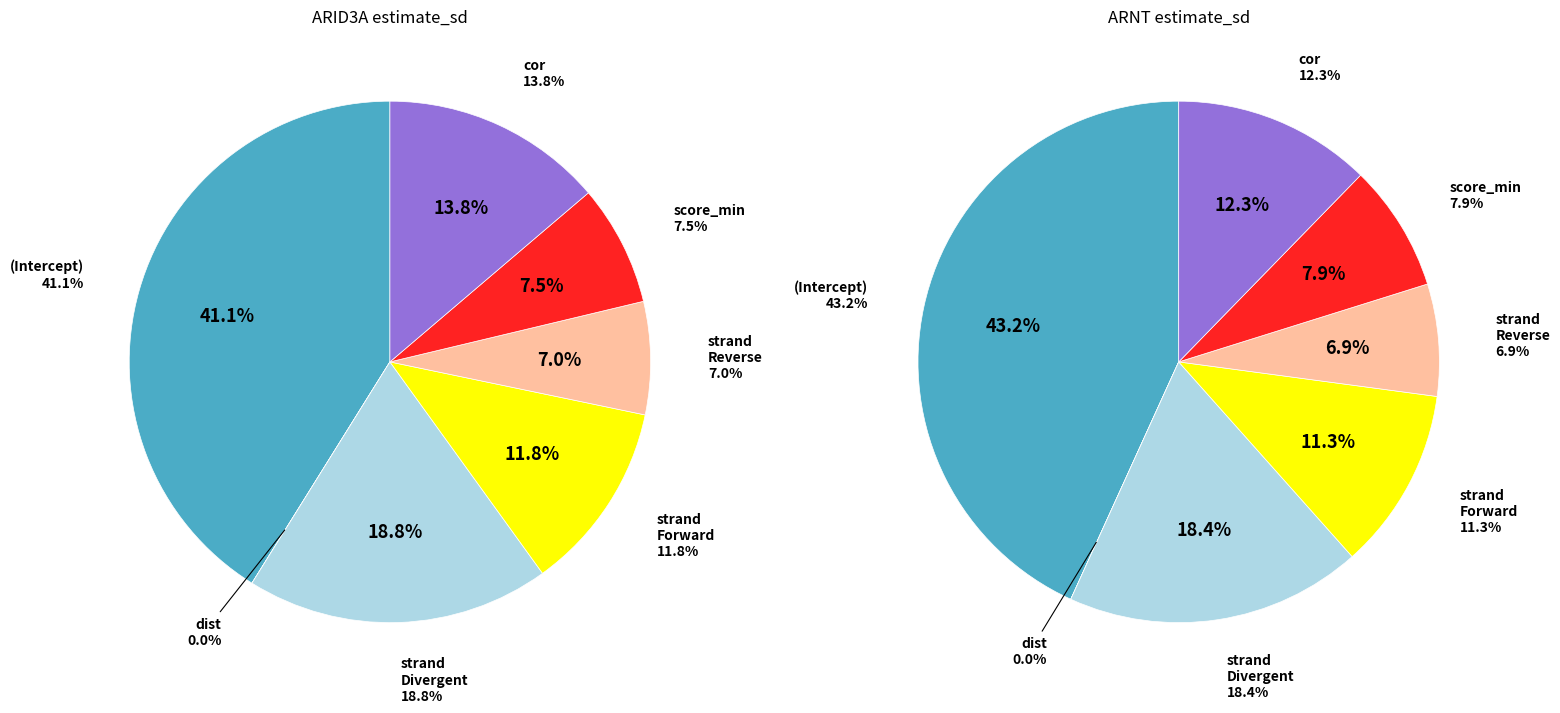

To the nearest percent, what is the average slice percentage?

14%